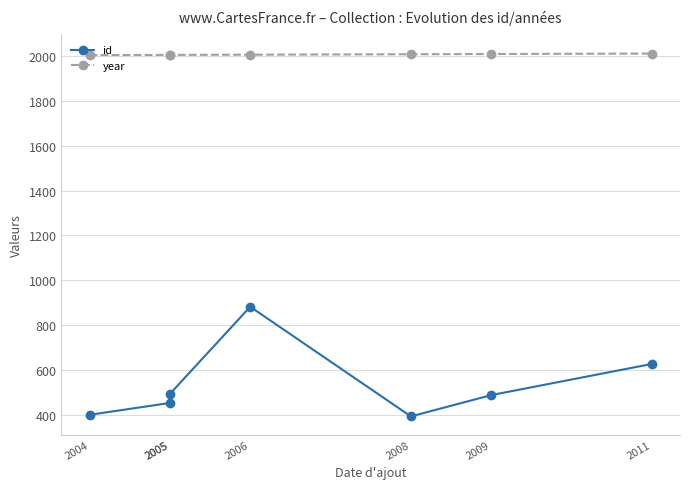

Is it true that id equals 671 at 2004?

False